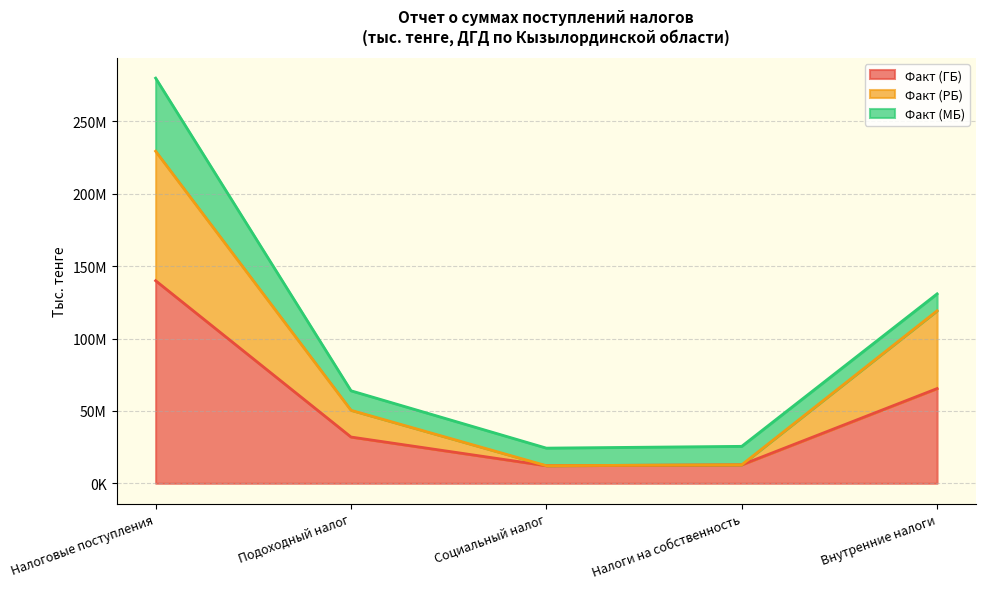

True or false: Факт (РБ) has a value of 6804877 at Налоги на собственность.

False